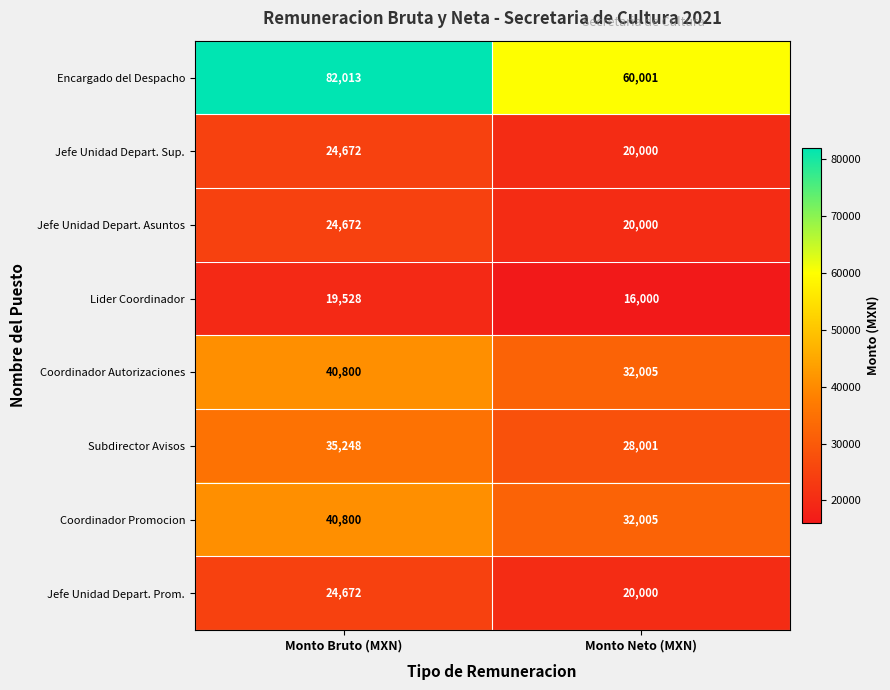

Which series has the largest range (max minus min)?

Encargado del Despacho